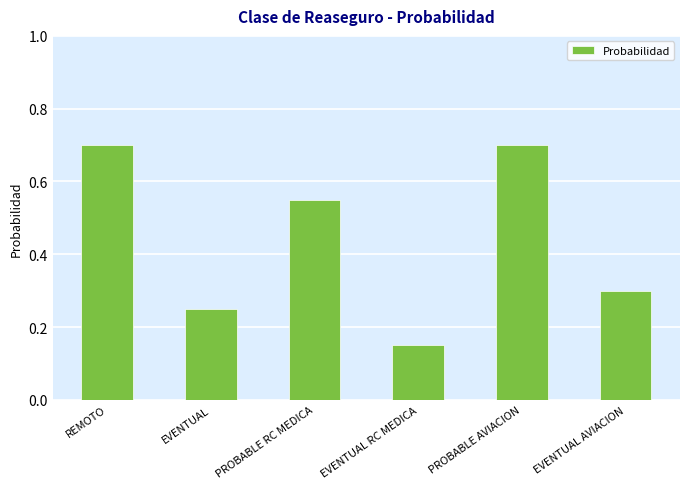

What is the greatest value displayed?

0.7